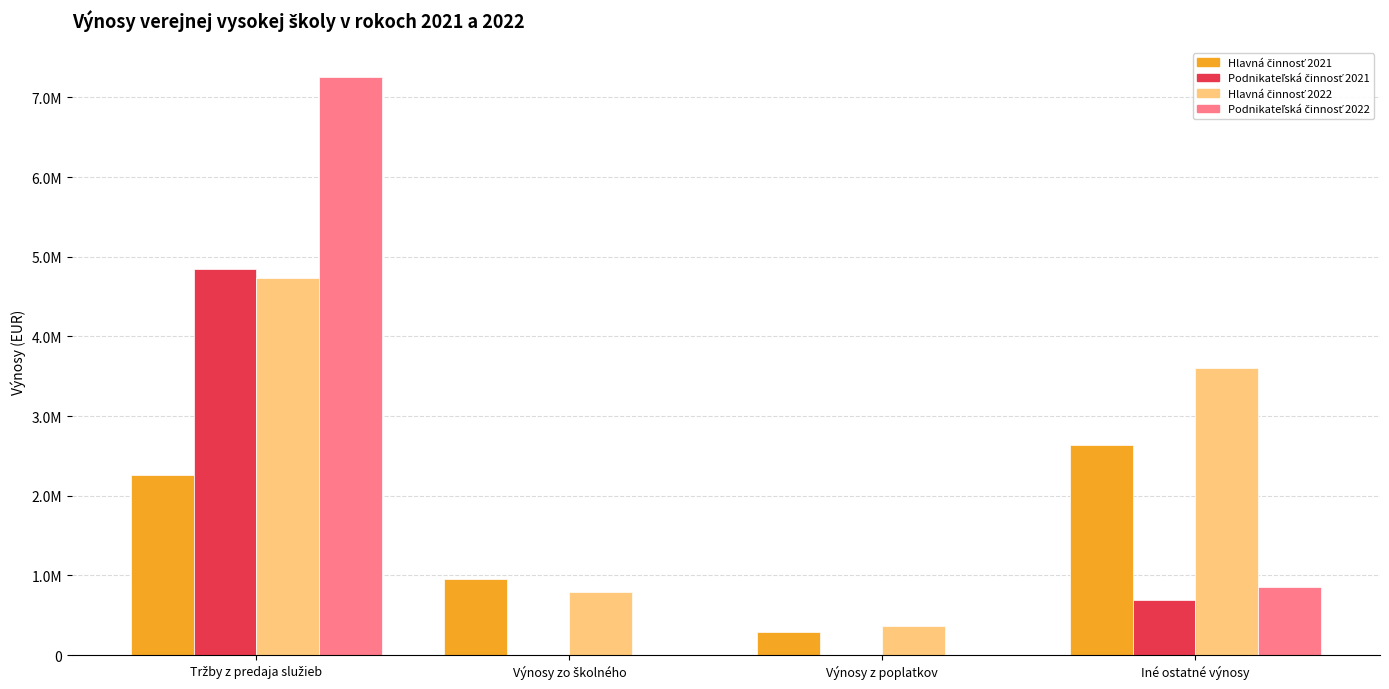

What is the label of the 4th bar from the left?

Iné ostatné výnosy